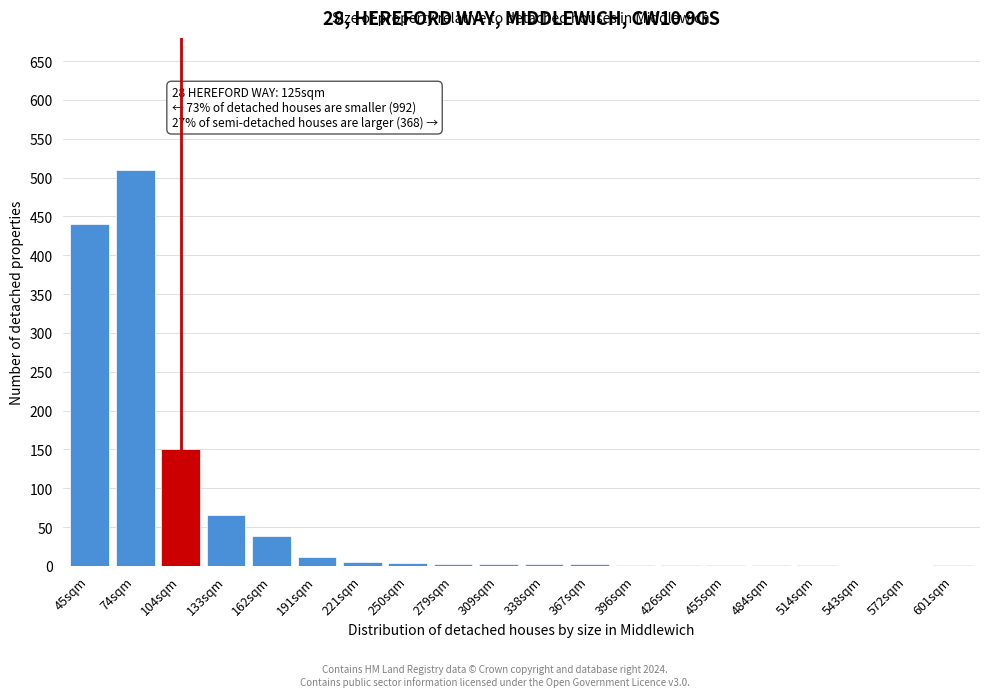

Which has a higher value, 162sqm or 543sqm?

162sqm